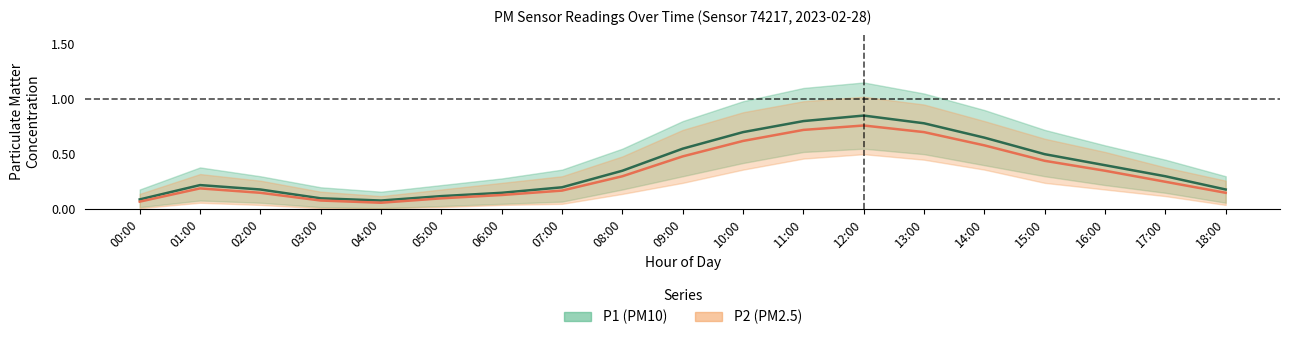

True or false: P1 (PM10) and P2 (PM2.5) cross at least once.

False